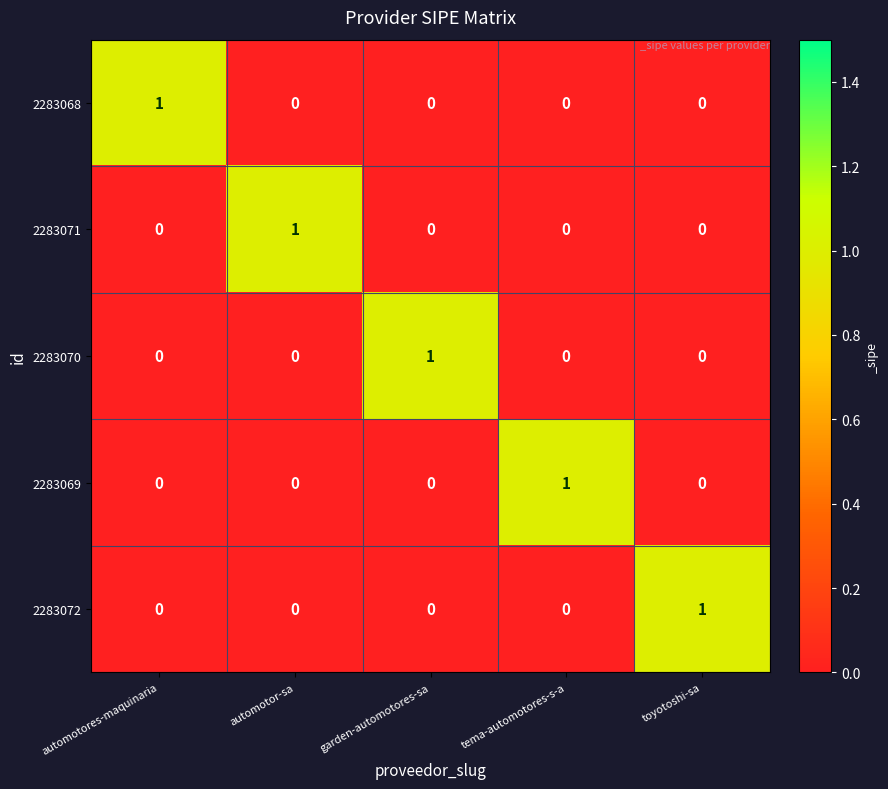

The value of 2283071 at tema-automotores-s-a is 0. True or false?

True